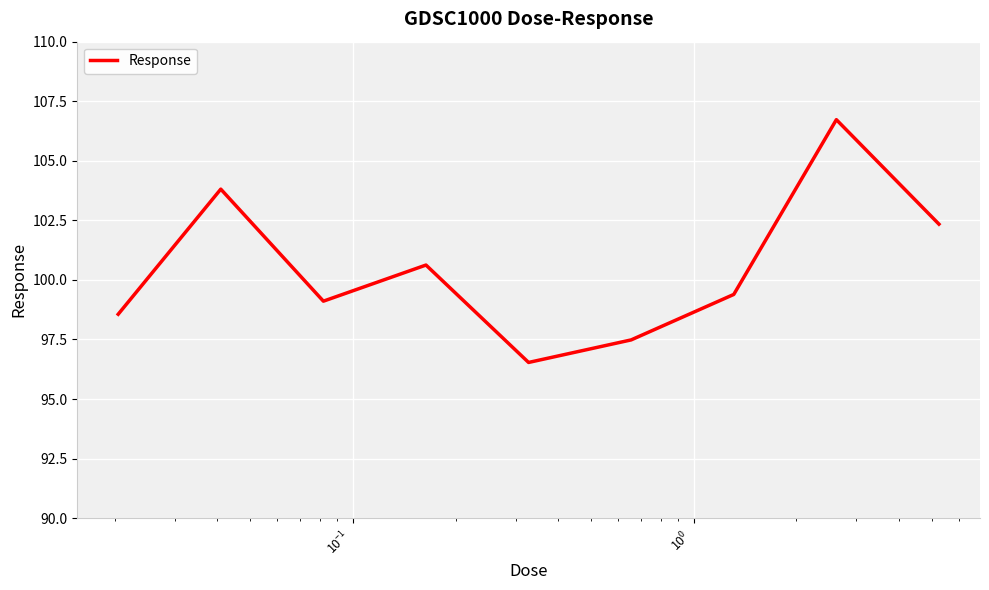

How many lines are shown in the chart?

1